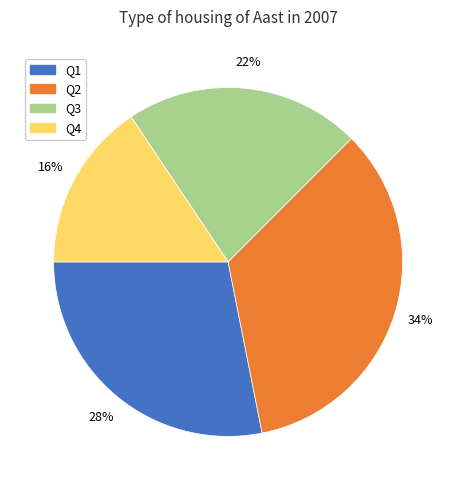

True or false: Q4 accounts for 16% of the total.

True